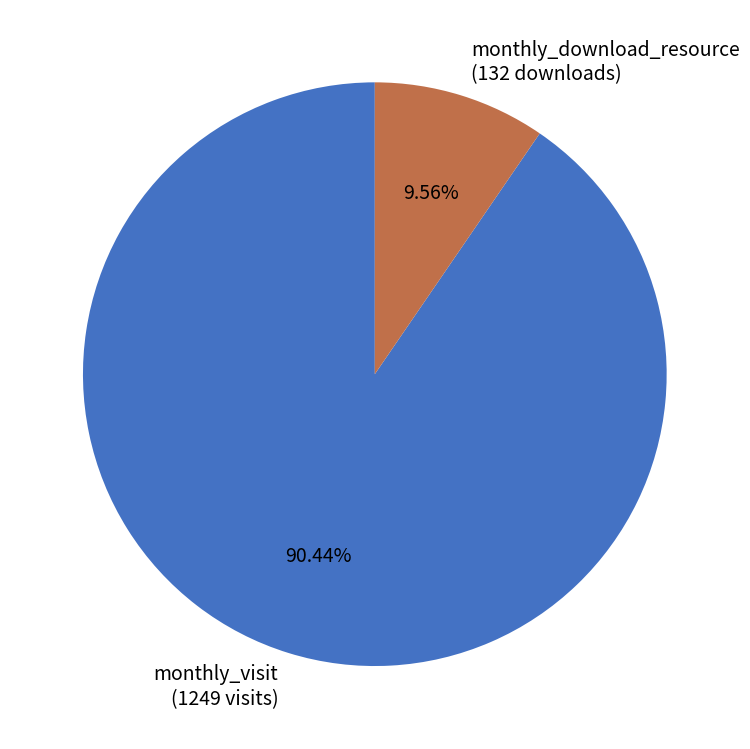

Between monthly_visit (1249 visits) and monthly_download_resource (132 downloads), which is larger?

monthly_visit (1249 visits)